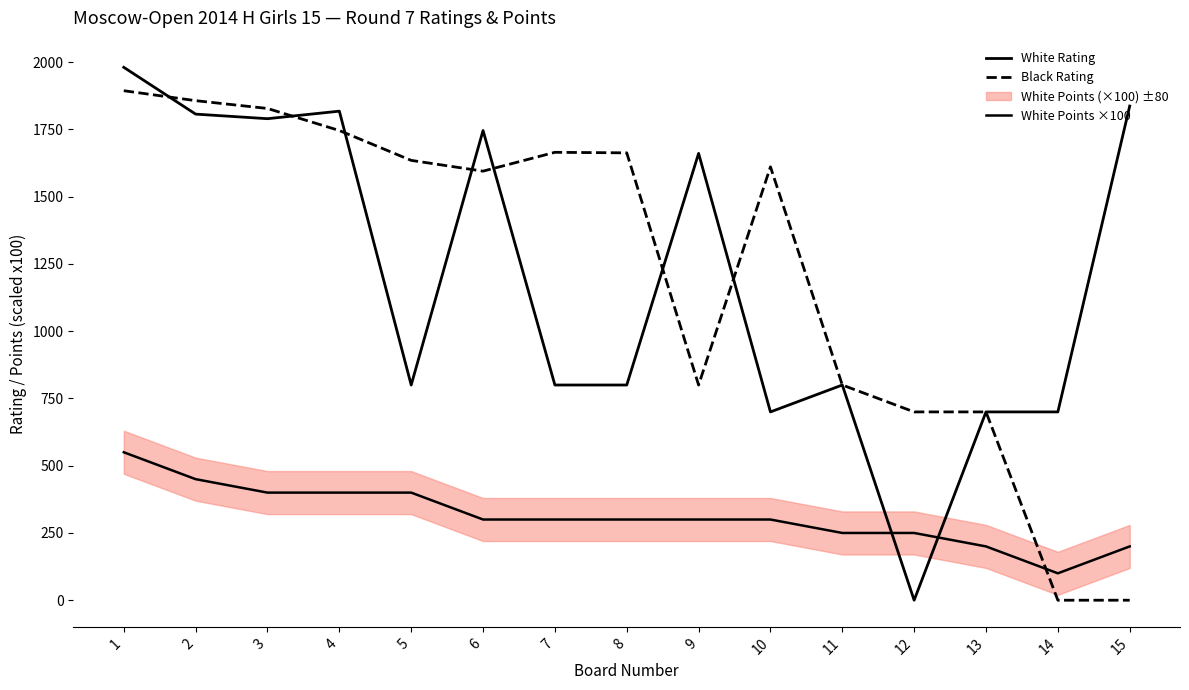

Rank the series at 3 from lowest to highest value.

White Points ×100, White Rating, Black Rating